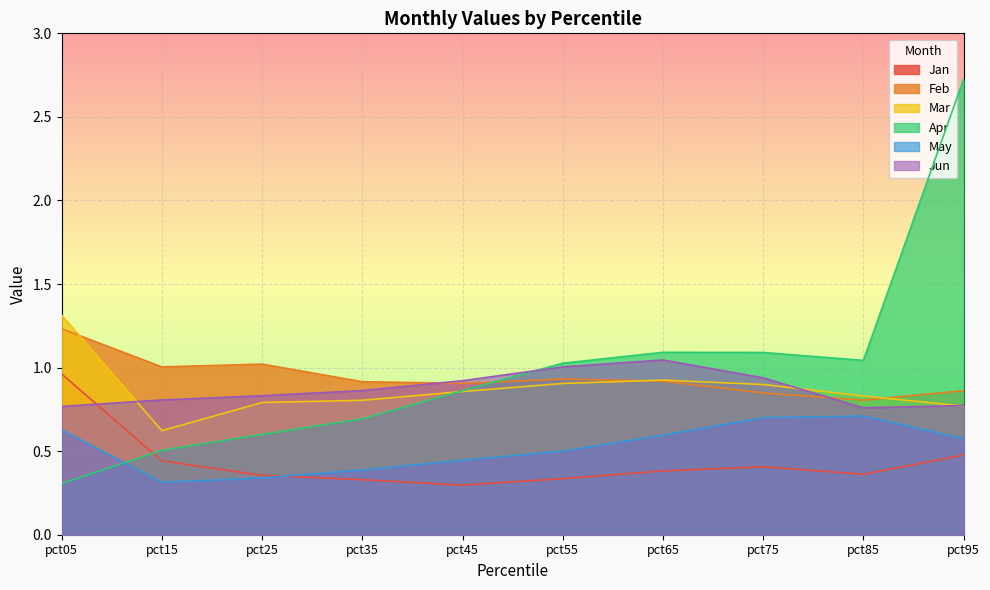

Reading right to left, extract all data points from this chart.

Jan: 0.5	0.4	0.4	0.4	0.3	0.3	0.3	0.4	0.4	1.0
Feb: 0.9	0.8	0.8	0.9	0.9	0.9	0.9	1.0	1.0	1.2
Mar: 0.8	0.8	0.9	0.9	0.9	0.9	0.8	0.8	0.6	1.3
Apr: 2.7	1.0	1.1	1.1	1.0	0.9	0.7	0.6	0.5	0.3
May: 0.6	0.7	0.7	0.6	0.5	0.4	0.4	0.3	0.3	0.6
Jun: 0.8	0.8	0.9	1.0	1.0	0.9	0.9	0.8	0.8	0.8